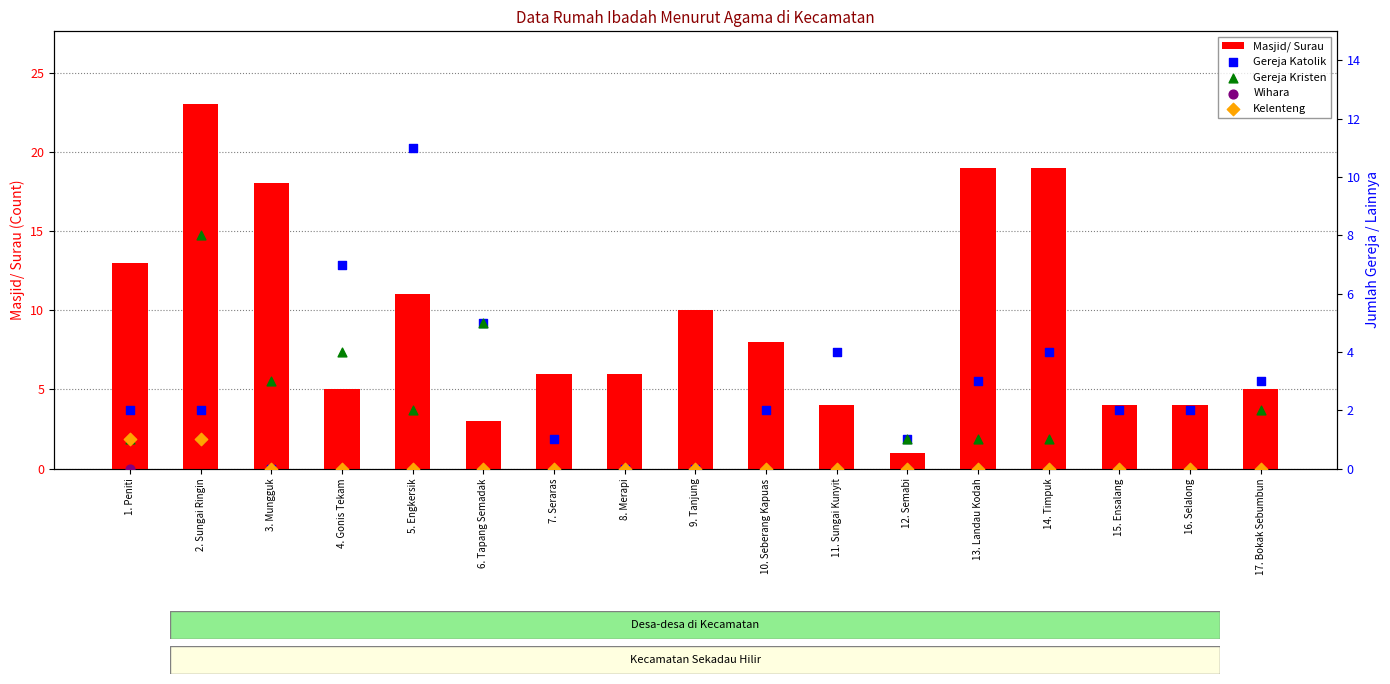

Is the value of Wihara at 1. Peniti greater than the value of Masjid/ Surau at 5. Engkersik?

No